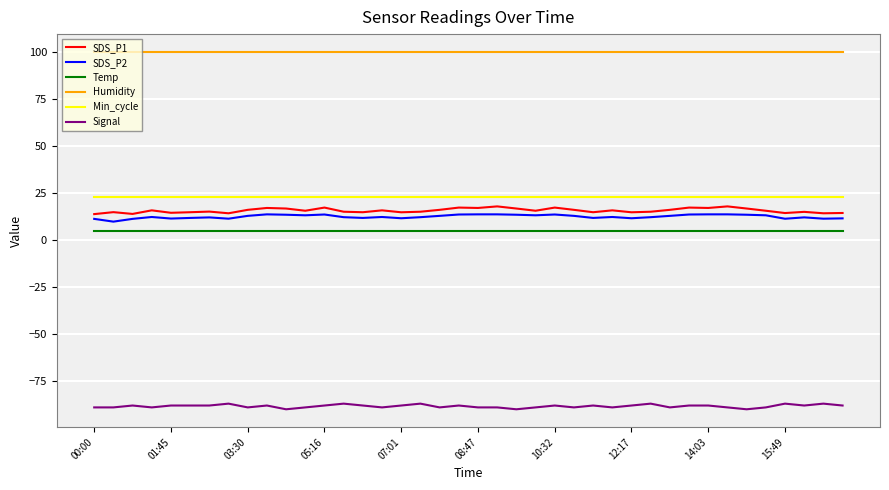

What is the minimum value shown in the chart?

-90.0